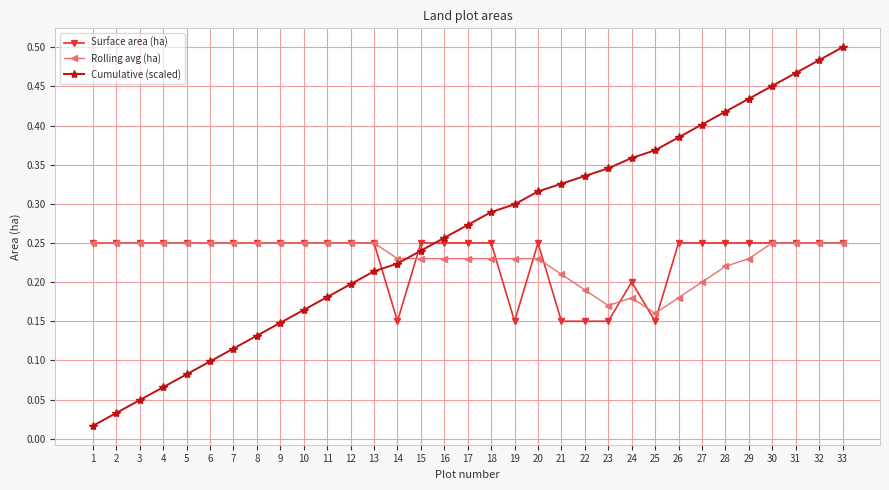

Count the Surface area (ha) values in the range 0 to 1.

33